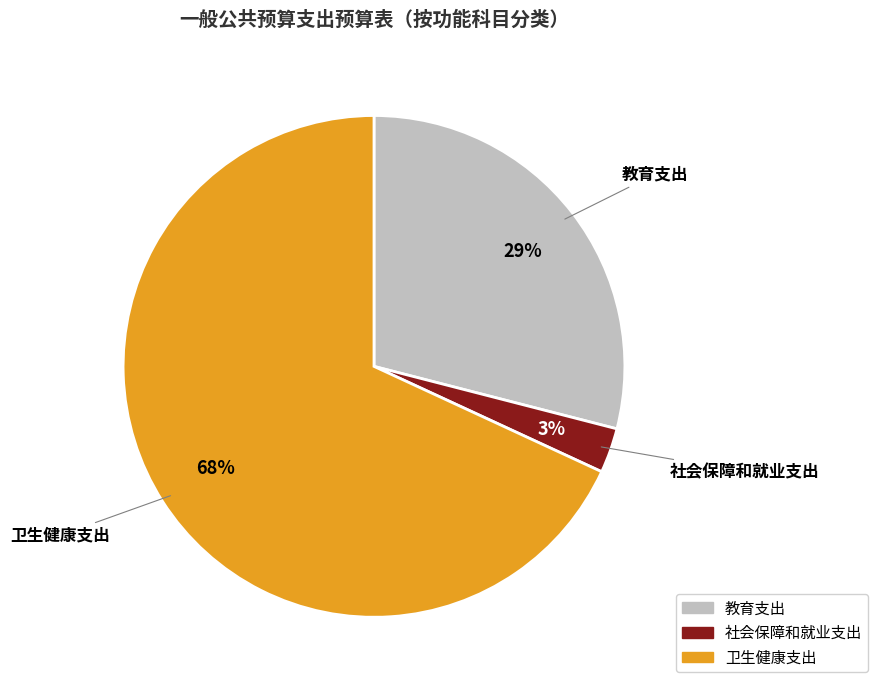

Which slice represents more than half of the pie?

卫生健康支出